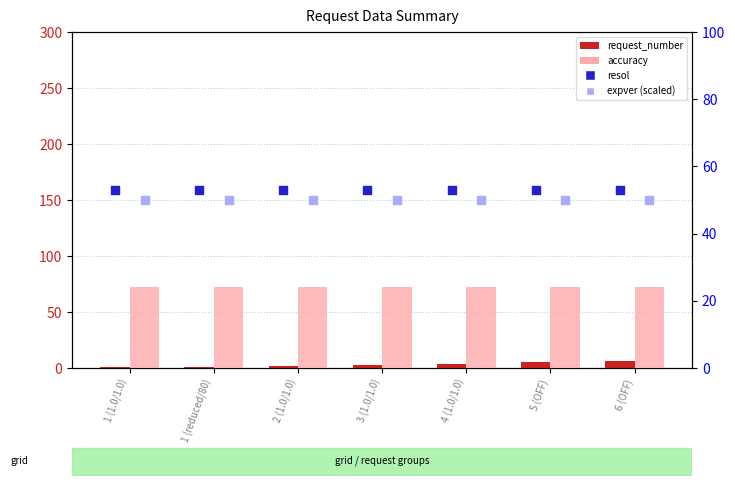

Which series has the widest spread of Y values?

request_number